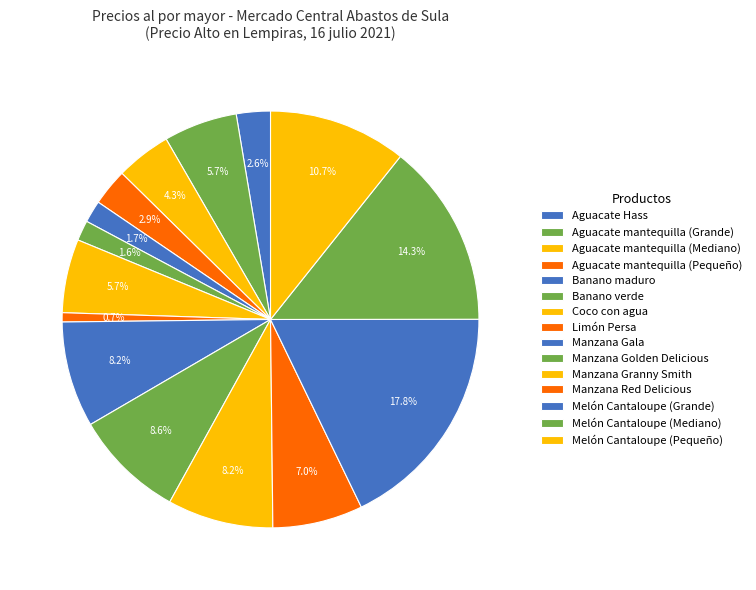

To the nearest percent, what is the combined percentage of Aguacate Hass and Manzana Golden Delicious?

11%